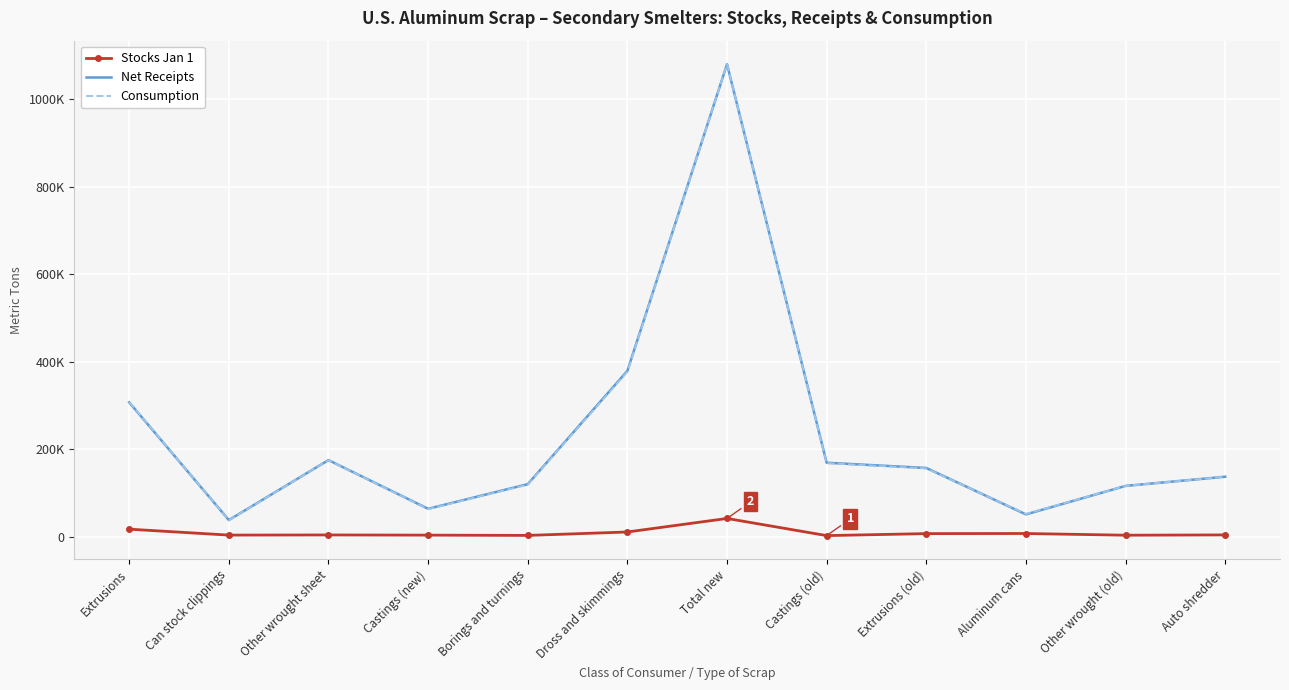

What are all the series names shown in the legend?

Stocks Jan 1, Net Receipts, Consumption